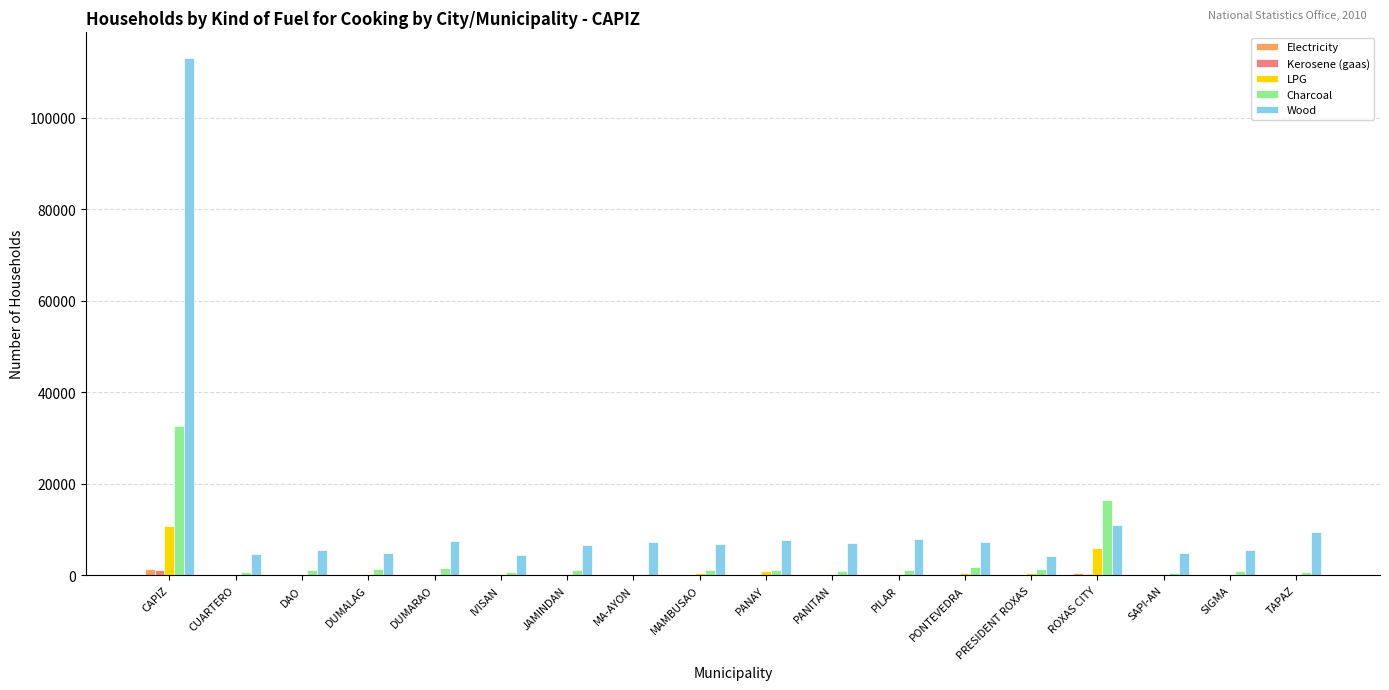

Which series has the largest total across all categories?

Wood